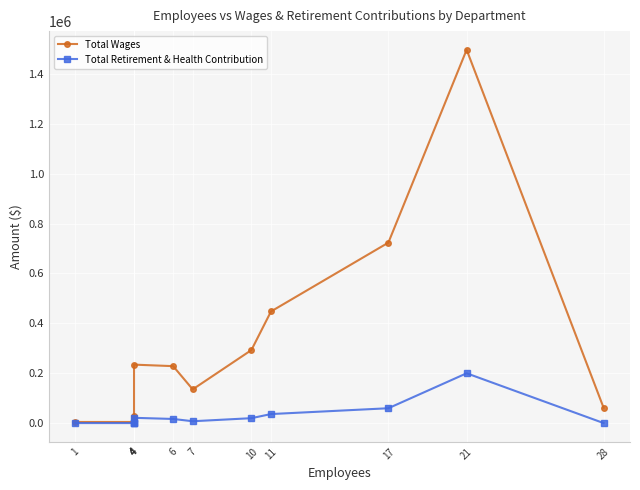

What is the sum of all Total Retirement & Health Contribution values?

360417